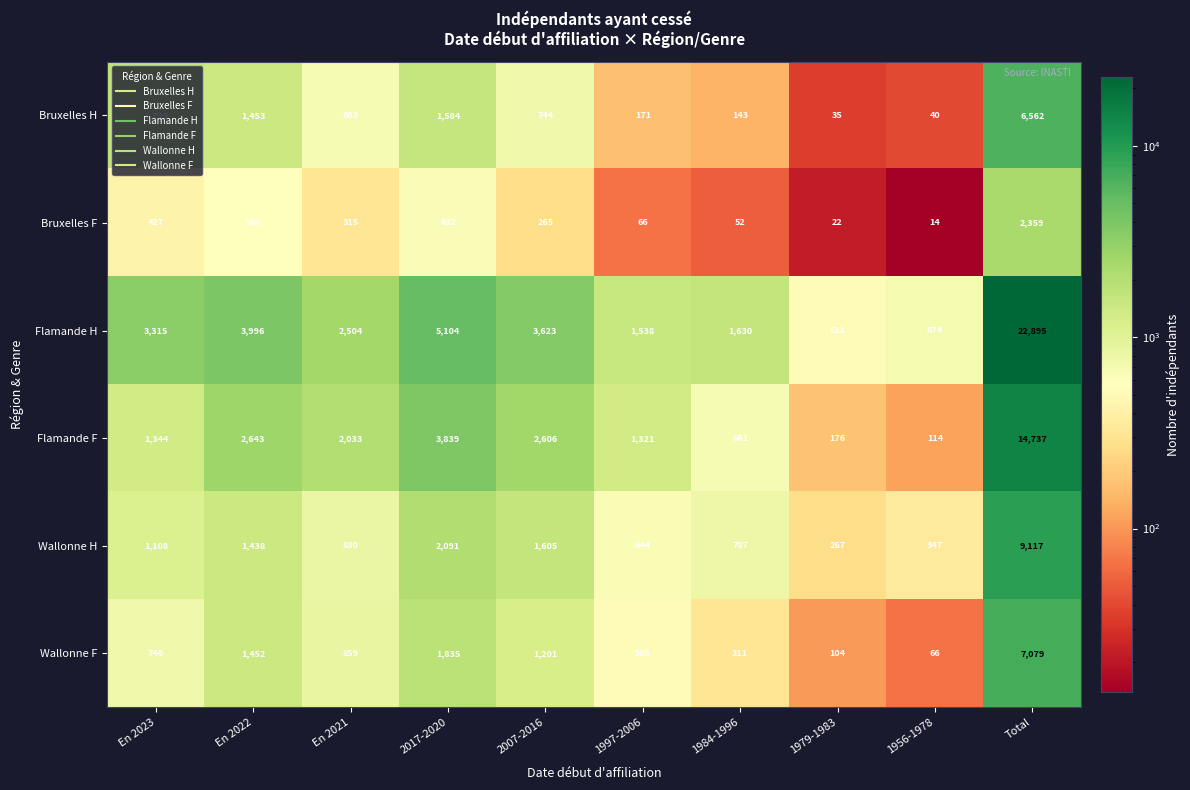

What is the spread (max minus min) of values at 1984-1996?

1578